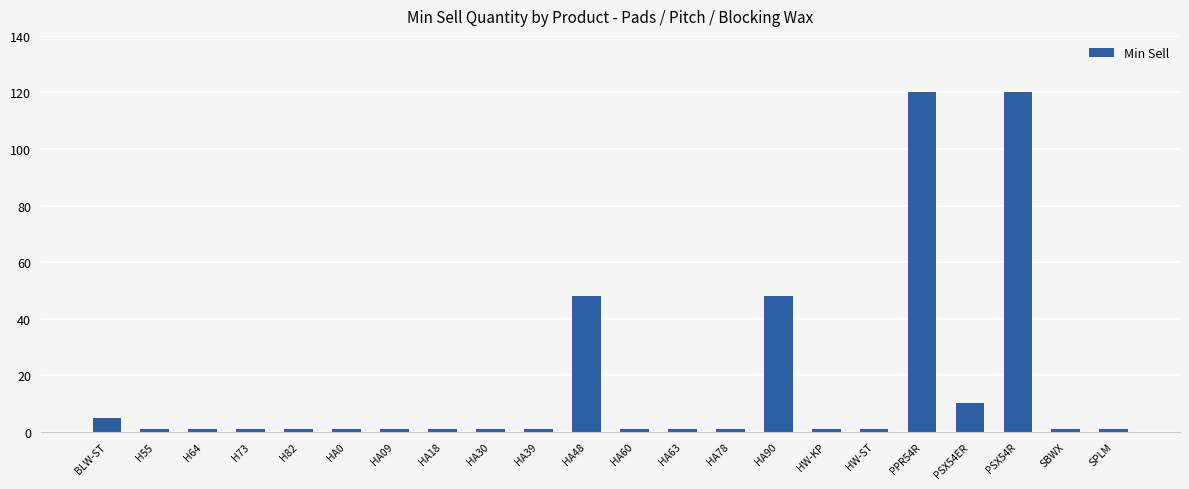

Between HA48 and PSX54ER, which is larger?

HA48